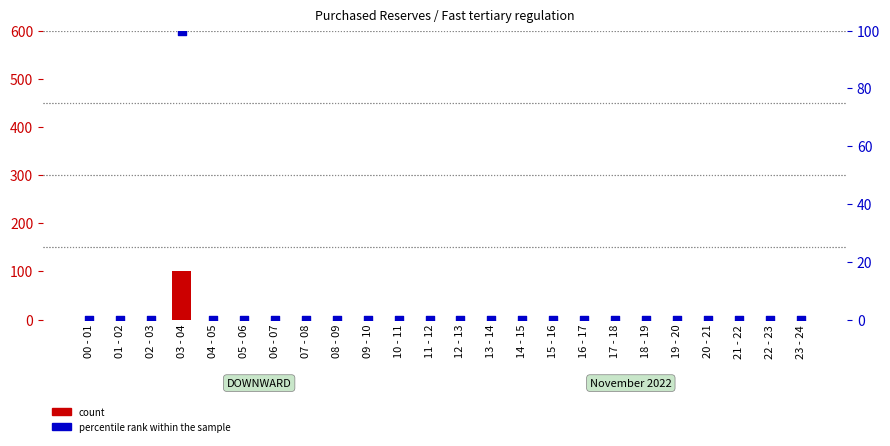

What are all the series names shown in the legend?

count, percentile rank within the sample